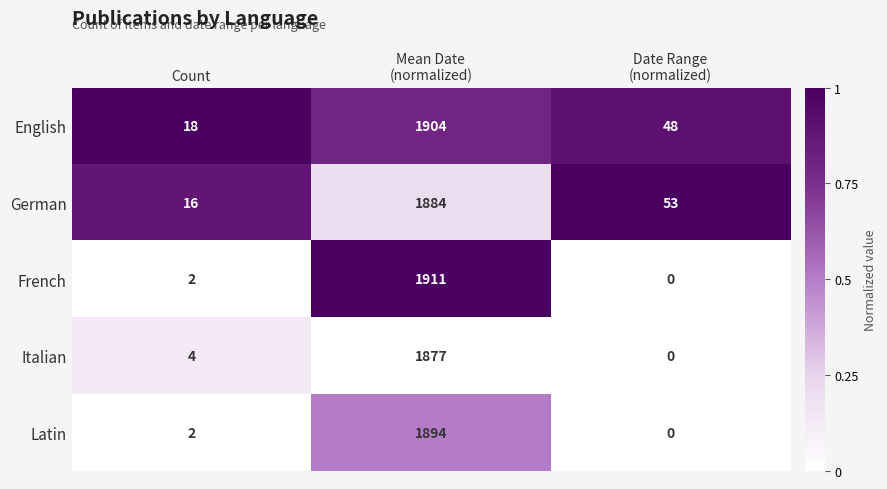

Reading right to left, list all the values displayed in this chart.

English: 48	1904	18
German: 53	1884	16
French: 0	1911	2
Italian: 0	1877	4
Latin: 0	1894	2